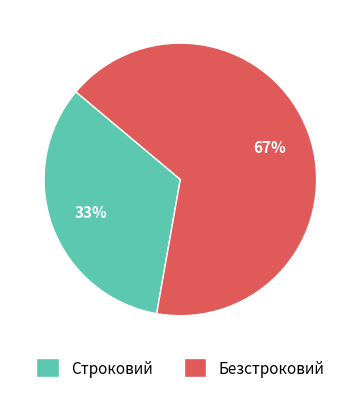

Which slice is the largest?

Безстроковий